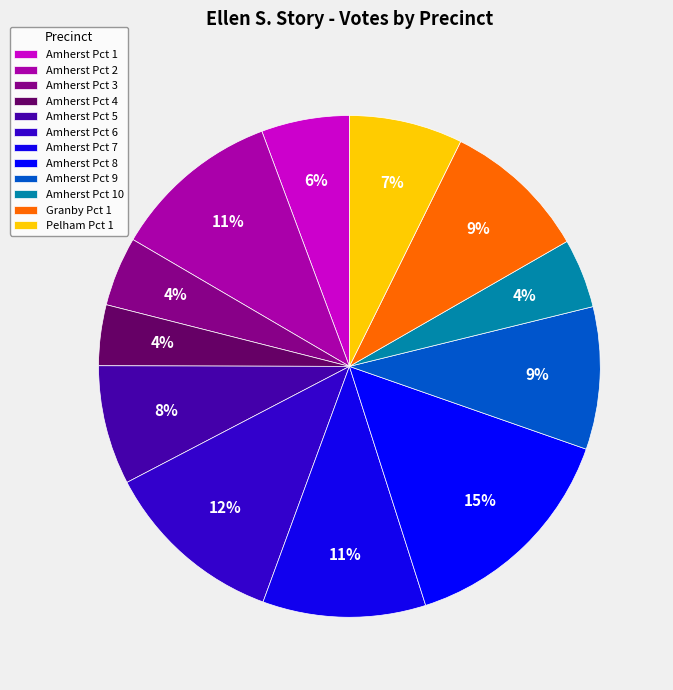

To the nearest percent, what is the average slice percentage?

8%